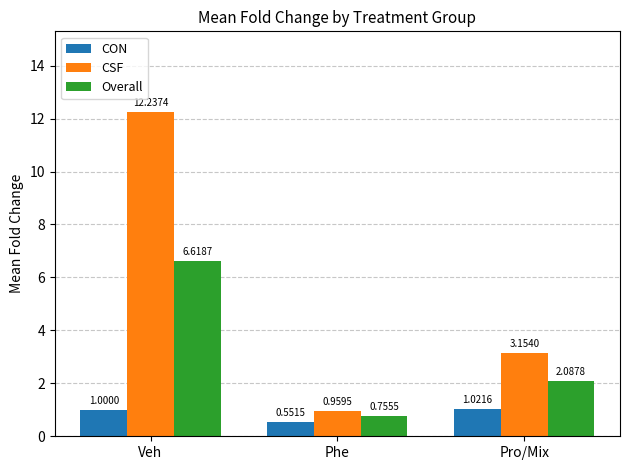

What is the label of the 3rd bar from the left?

Pro/Mix